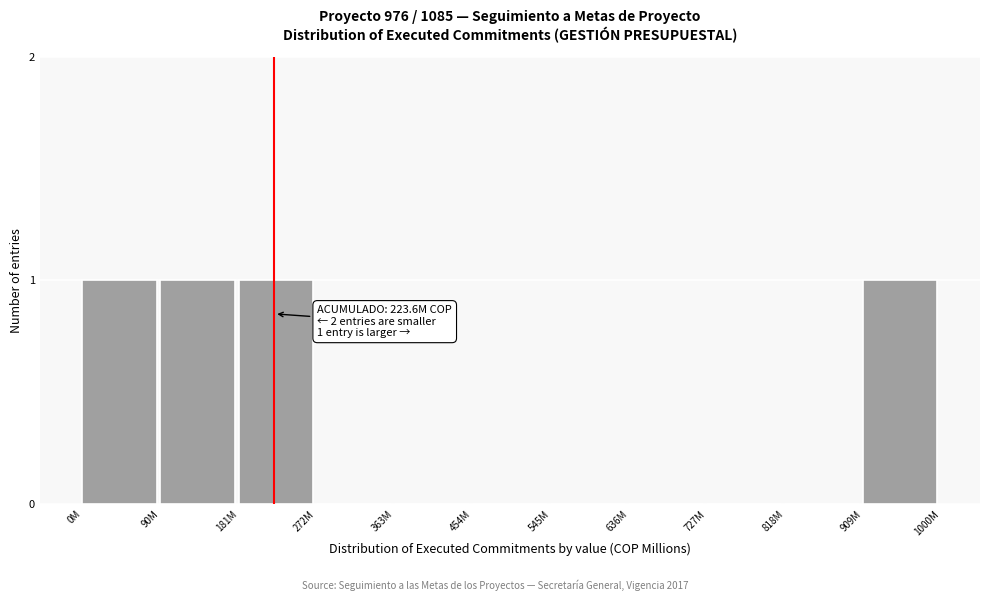

Reading left to right, transcribe all the data shown in this chart.

0M=1	90M=1	181M=1	272M=0	363M=0	454M=0	545M=0	636M=0	727M=0	818M=0	909M=1